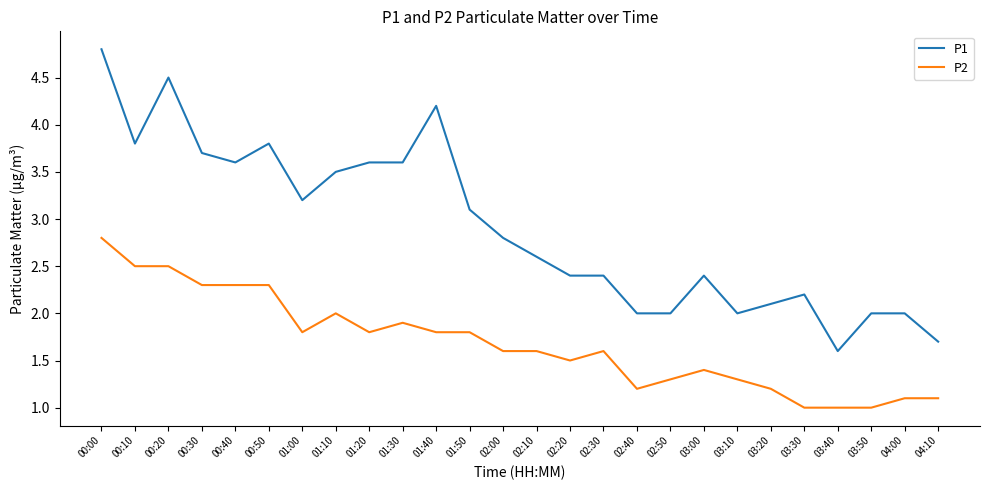

True or false: P1 has more than 2 points higher than both neighbors.

True